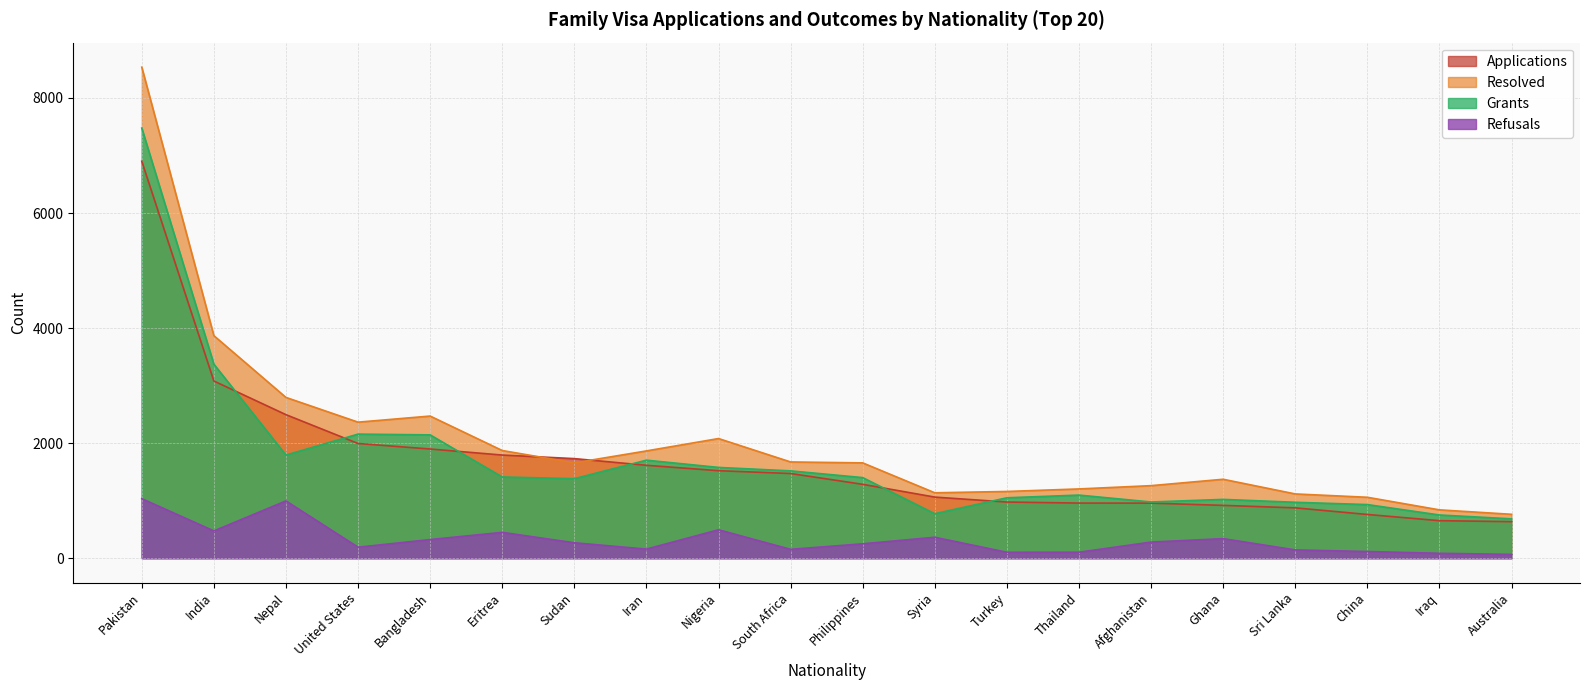

True or false: Resolved has a value of 1864 at Iran.

True